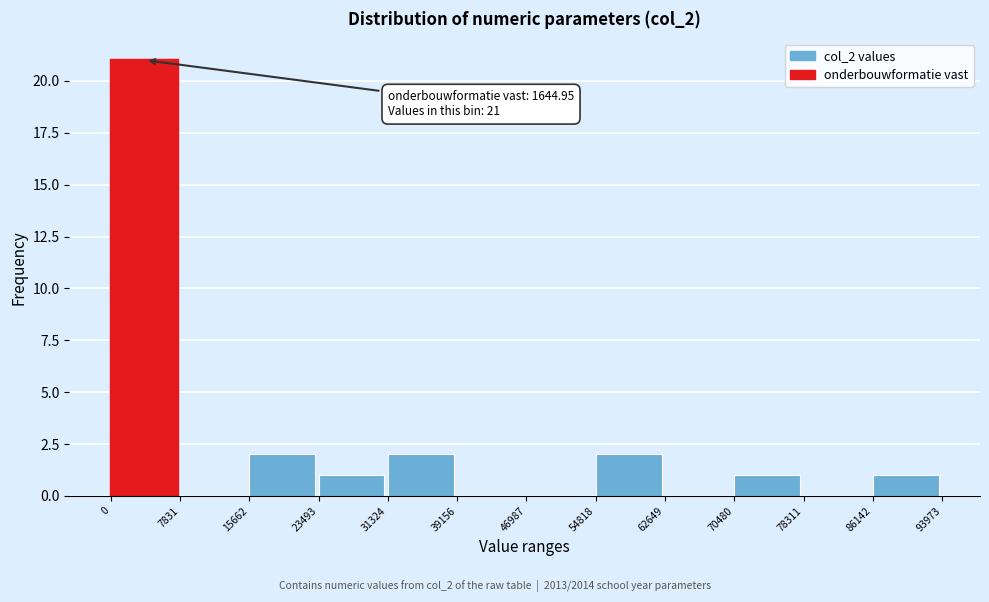

Which range on the x-axis has the tallest bar?

0 to 7831